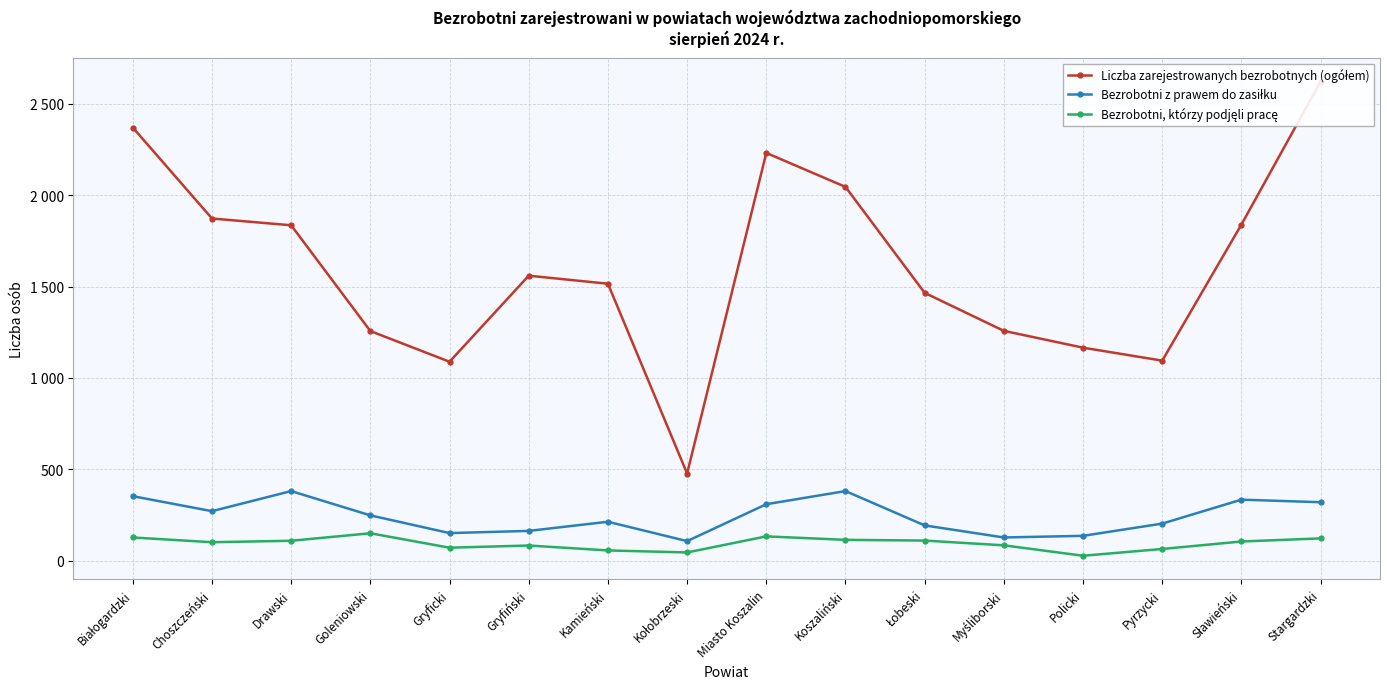

Between Kamieński and Choszczeński, which is larger?

Choszczeński